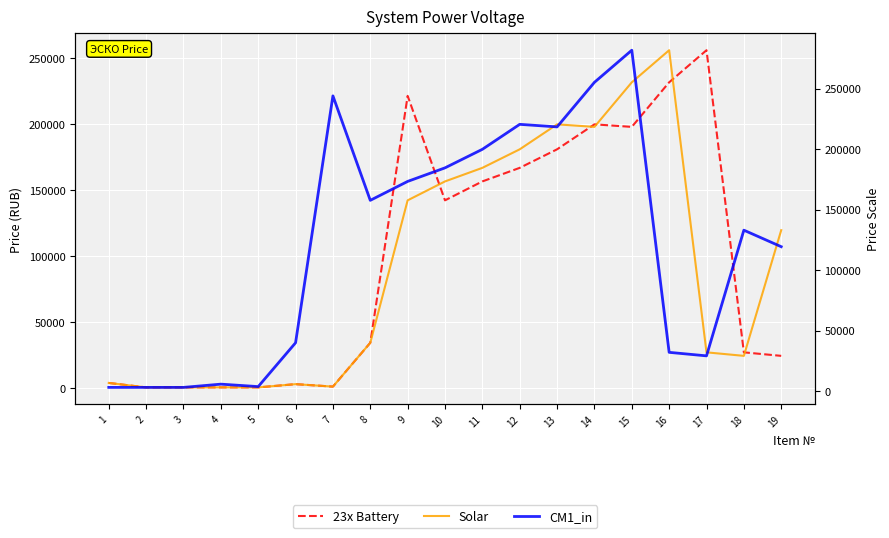

The value of 23x Battery at 18 is 27144. True or false?

True